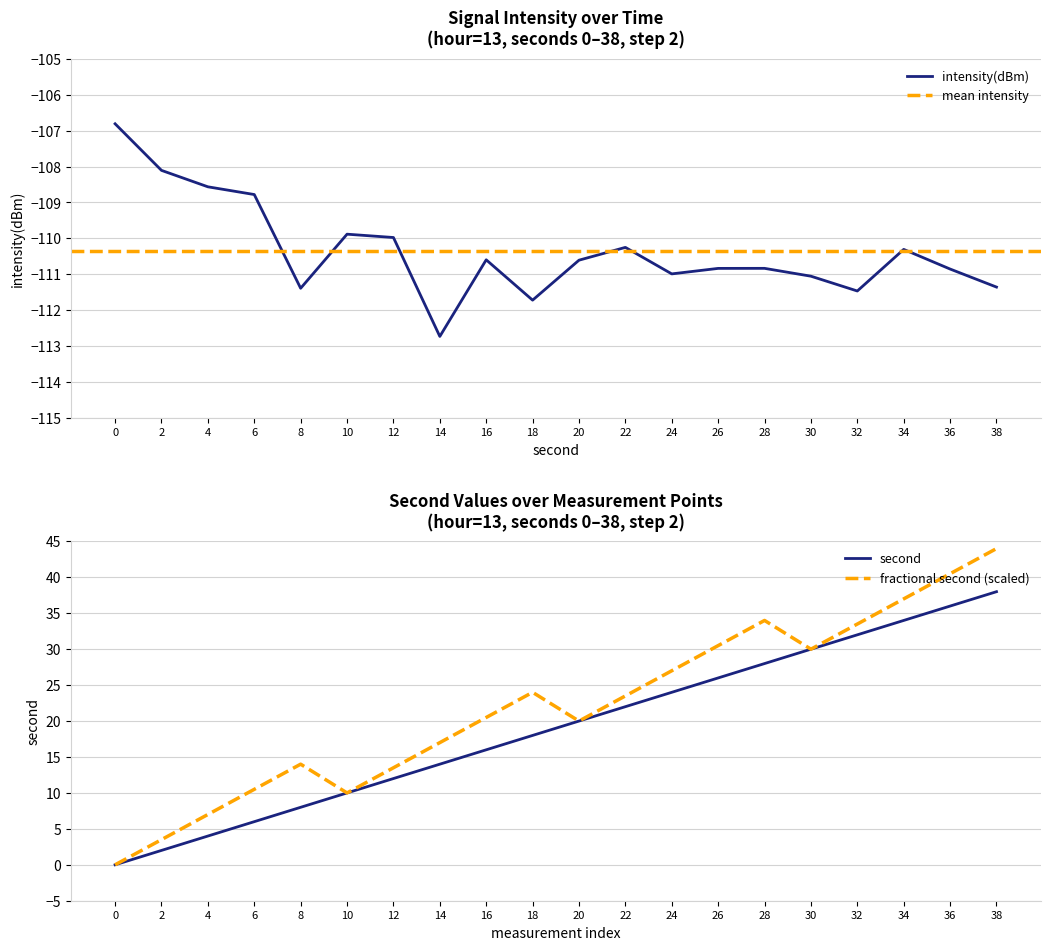

How many distinct data groups are displayed?

2